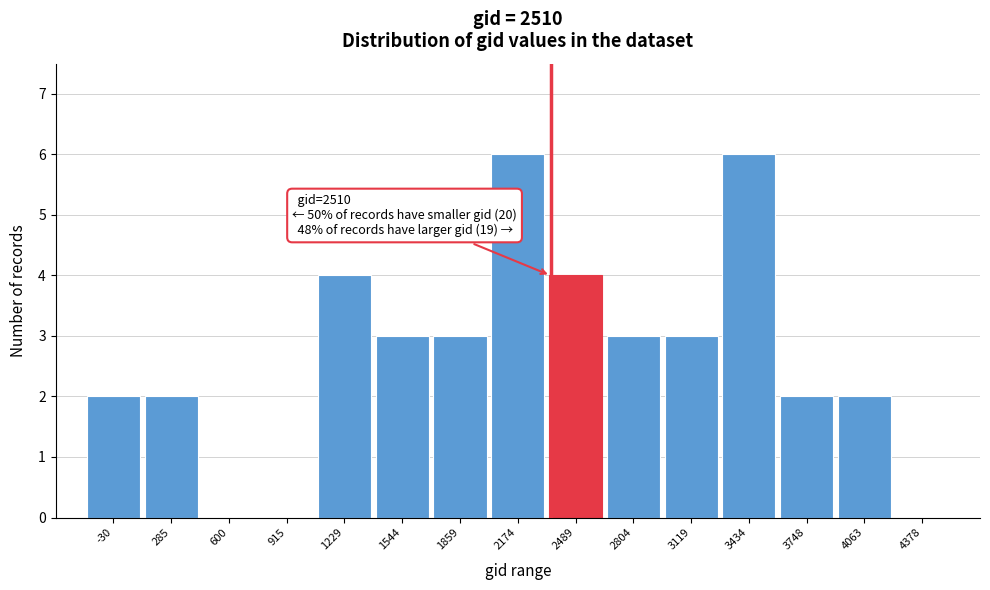

Reading left to right, what are all the values shown in this chart?

-30=2	285=2	600=0	915=0	1229=4	1544=3	1859=3	2174=6	2489=4	2804=3	3119=3	3434=6	3748=2	4063=2	4378=0